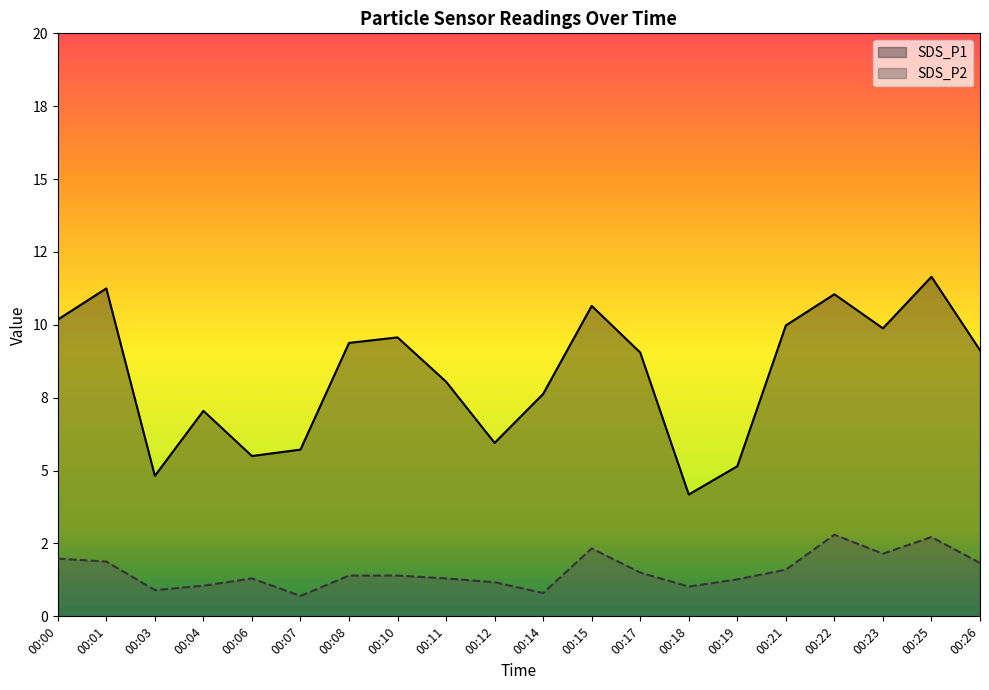

What is the difference between the second highest and minimum values in the SDS_P2 series?

2.0